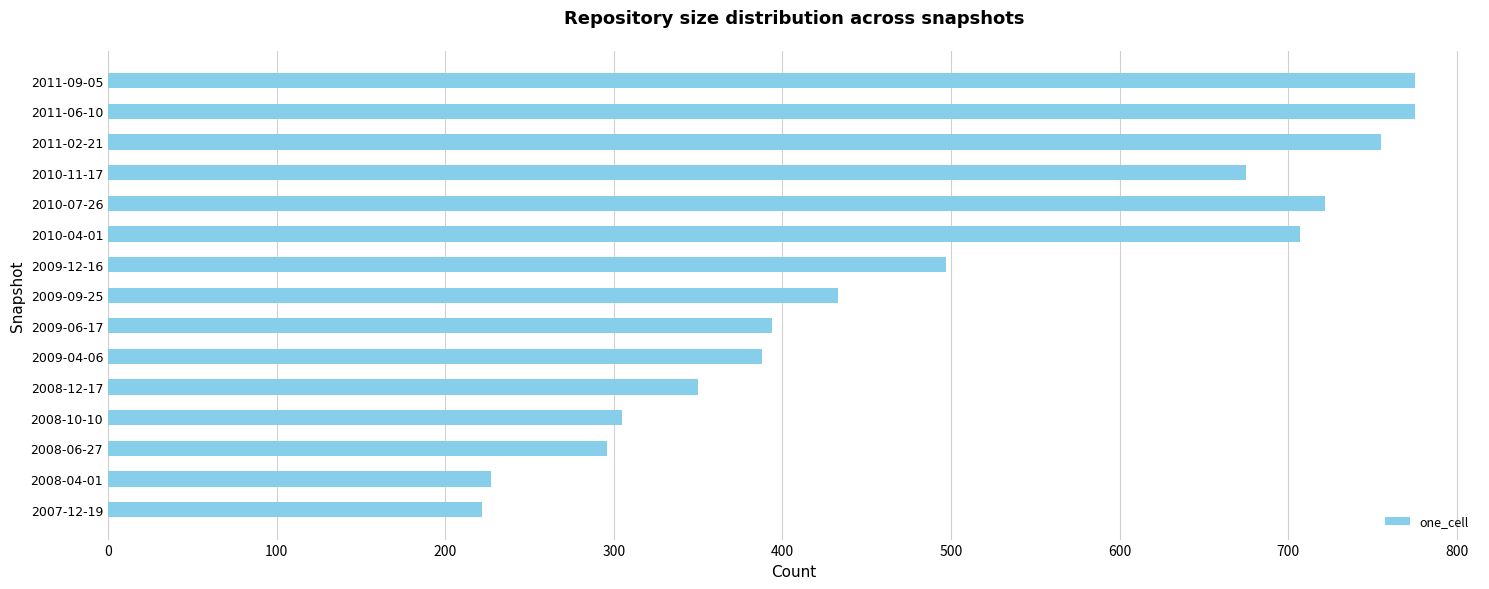

What is the sum of the values at 2008-10-10 and 2008-12-17?

655